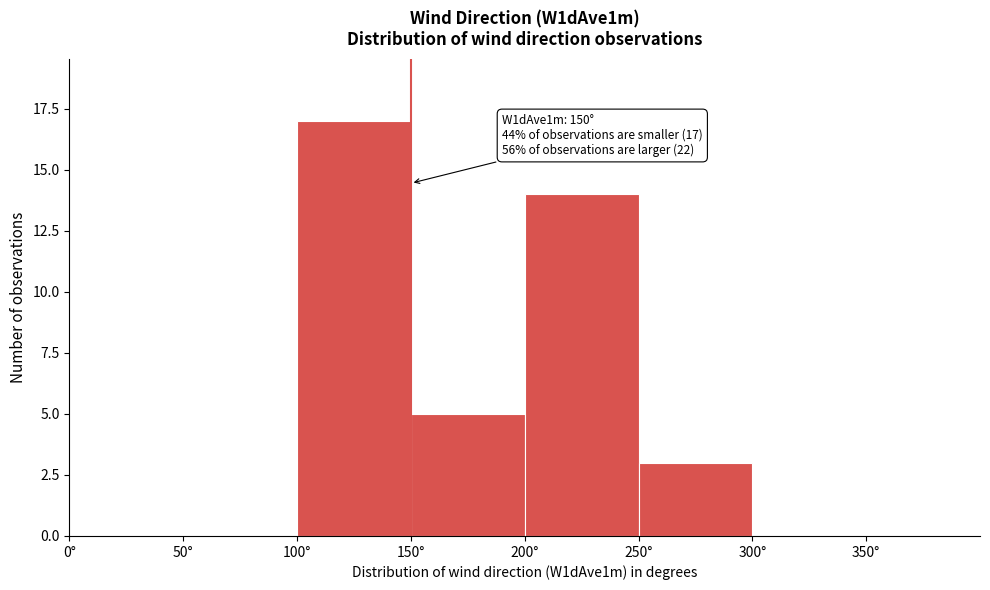

Over which range of the x-axis is the bar tallest?

100 to 150